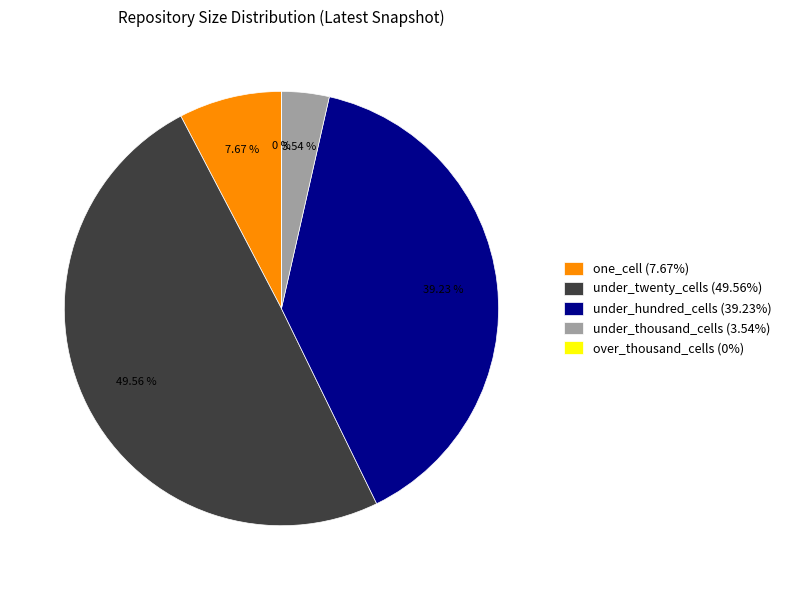

Is one_cell the majority of the pie?

No